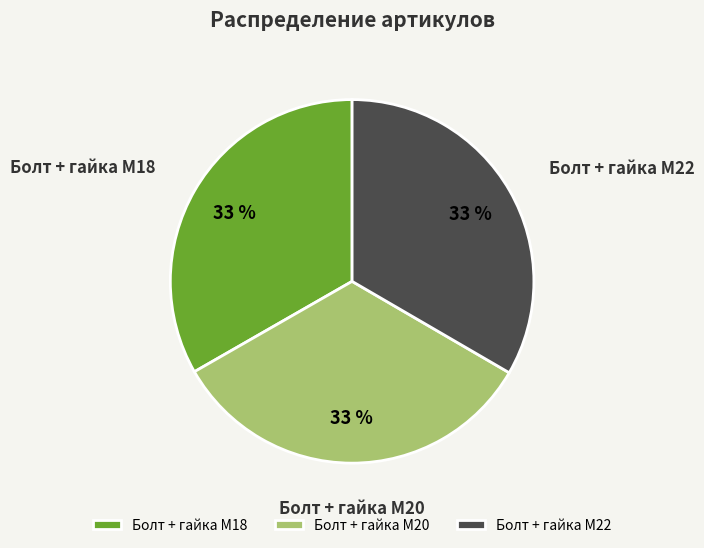

Is the sum of Болт + гайка M22 and Болт + гайка M20 greater than half?

Yes